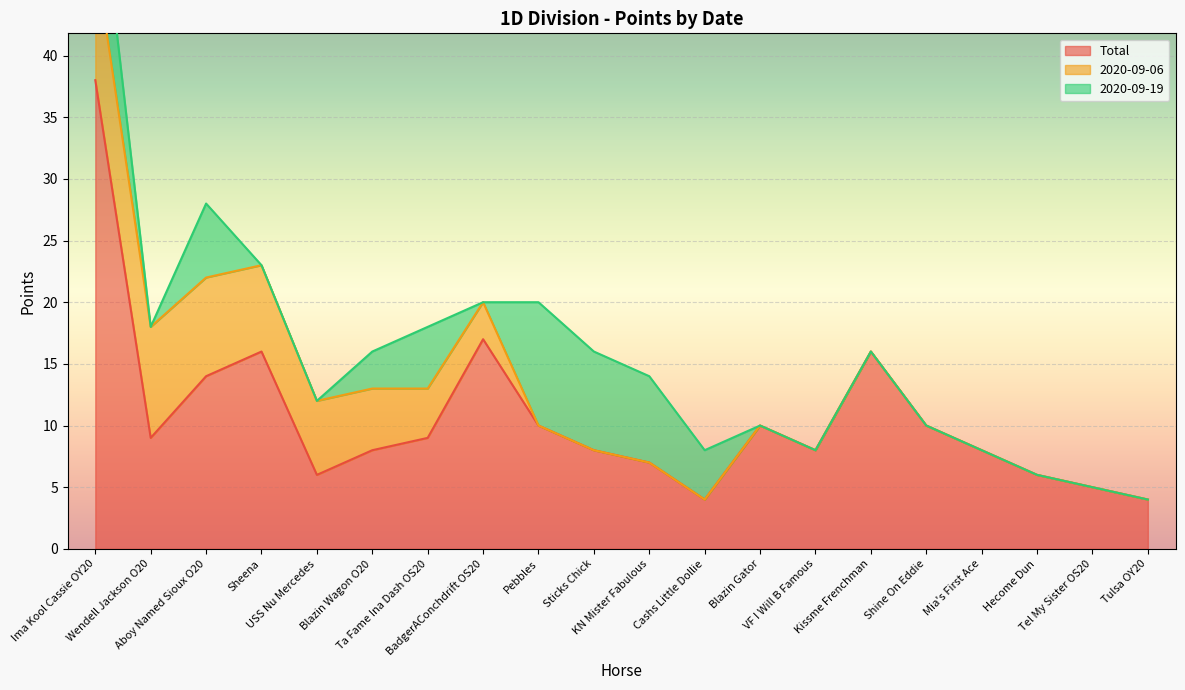

Reading right to left, what are all the values shown in this chart?

Total: Tulsa OY20=4	Tel My Sister OS20=5	Hecome Dun=6	Mia's First Ace=8	Shine On Eddie=10	Kissme Frenchman=16	VF I Will B Famous=8	Blazin Gator=10	Cashs Little Dollie=4	KN Mister Fabulous=7	Sticks Chick=8	Pebbles=10	BadgerAConchdrift OS20=17	Ta Fame Ina Dash OS20=9	Blazin Wagon O20=8	USS Nu Mercedes=6	Sheena=16	Aboy Named Sioux O20=14	Wendell Jackson O20=9	Ima Kool Cassie OY20=38
2020-09-06: Tulsa OY20=0	Tel My Sister OS20=0	Hecome Dun=0	Mia's First Ace=0	Shine On Eddie=0	Kissme Frenchman=0	VF I Will B Famous=0	Blazin Gator=0	Cashs Little Dollie=0	KN Mister Fabulous=0	Sticks Chick=0	Pebbles=0	BadgerAConchdrift OS20=3	Ta Fame Ina Dash OS20=4	Blazin Wagon O20=5	USS Nu Mercedes=6	Sheena=7	Aboy Named Sioux O20=8	Wendell Jackson O20=9	Ima Kool Cassie OY20=10
2020-09-19: Tulsa OY20=0	Tel My Sister OS20=0	Hecome Dun=0	Mia's First Ace=0	Shine On Eddie=0	Kissme Frenchman=0	VF I Will B Famous=0	Blazin Gator=0	Cashs Little Dollie=4	KN Mister Fabulous=7	Sticks Chick=8	Pebbles=10	BadgerAConchdrift OS20=0	Ta Fame Ina Dash OS20=5	Blazin Wagon O20=3	USS Nu Mercedes=0	Sheena=0	Aboy Named Sioux O20=6	Wendell Jackson O20=0	Ima Kool Cassie OY20=9